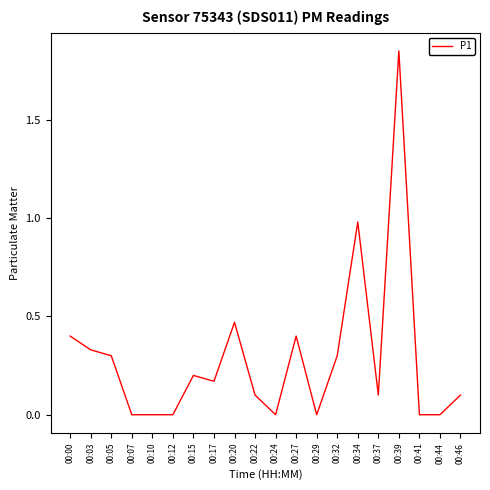

At which category does the chart reach its peak across all series?

00:39